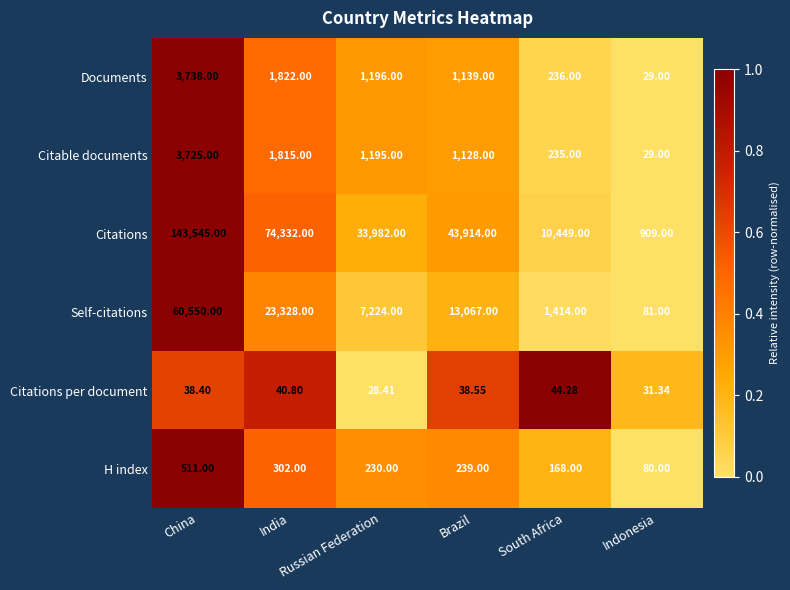

Which series has the largest total across all categories?

Citations